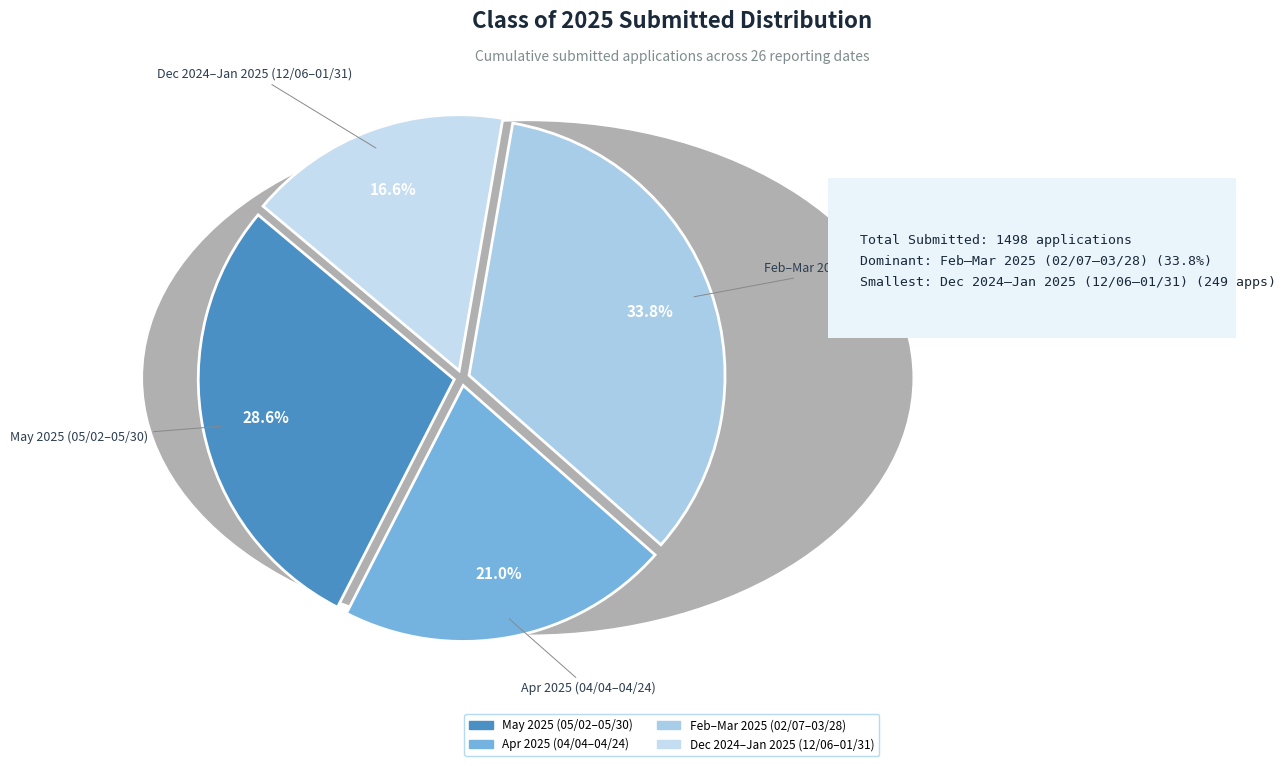

Does Dec 2024–Jan 2025 (12/06–01/31) represent more than half of the total?

No